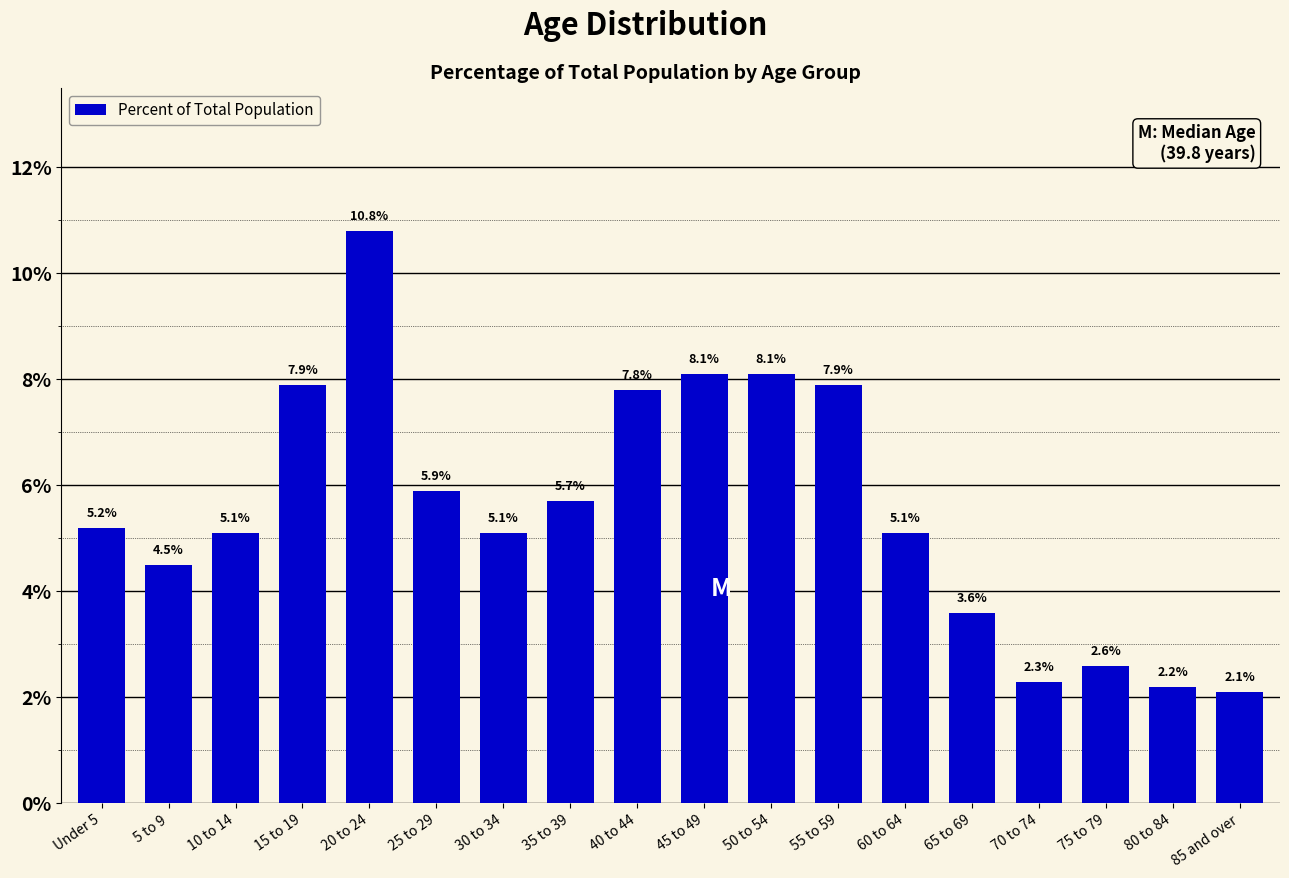

Does the chart contain stacked bars?

No